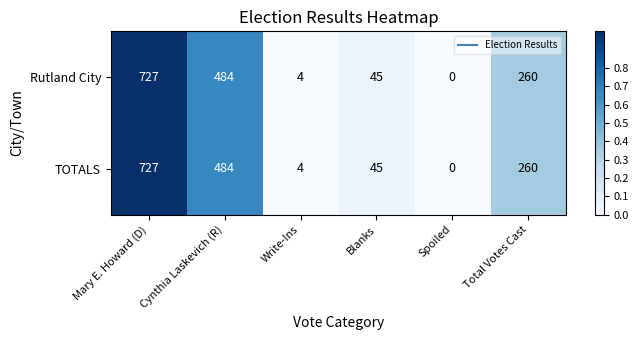

What is the total value across all series at Total Votes Cast?

520